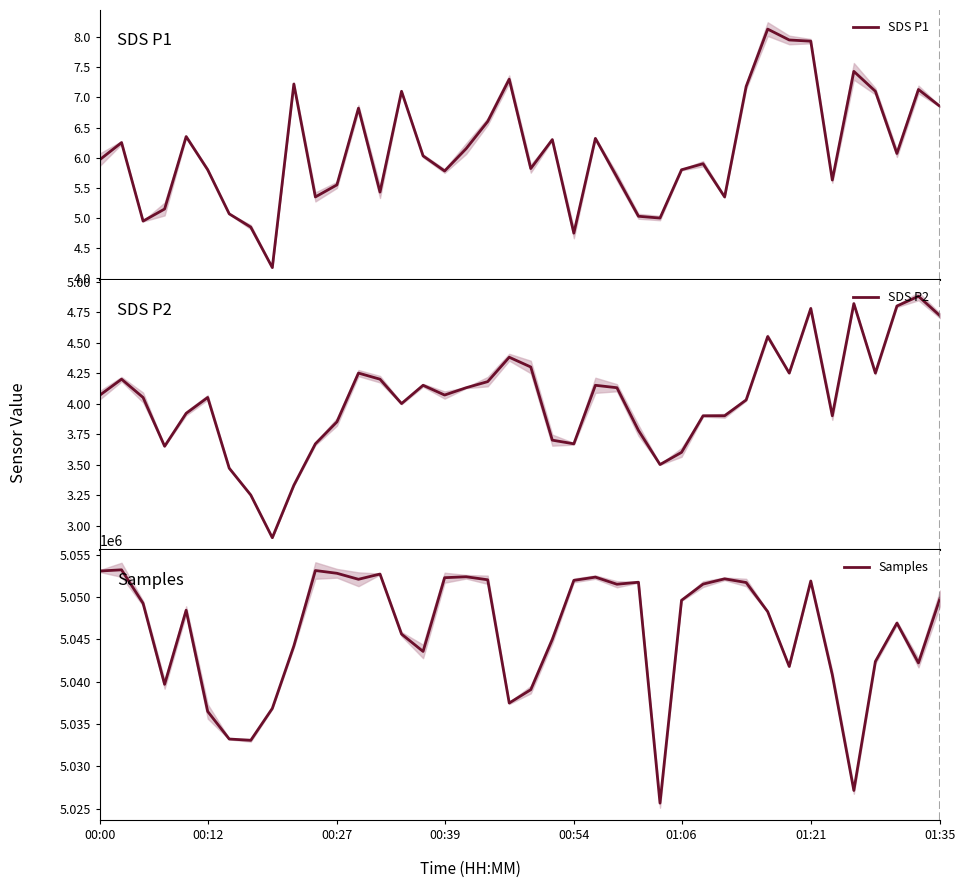

What is the maximum value for SDS P1?

8.1